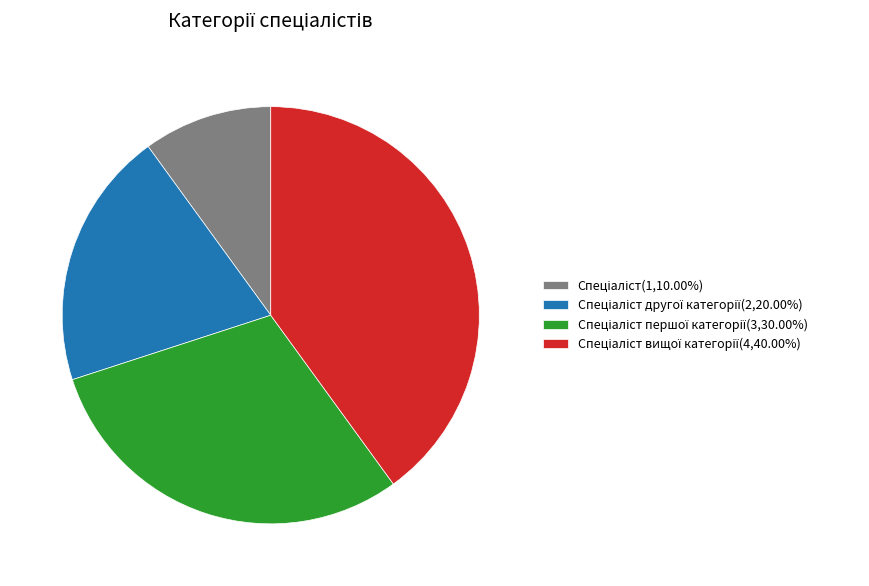

Is there any slice that represents more than half of the pie?

No